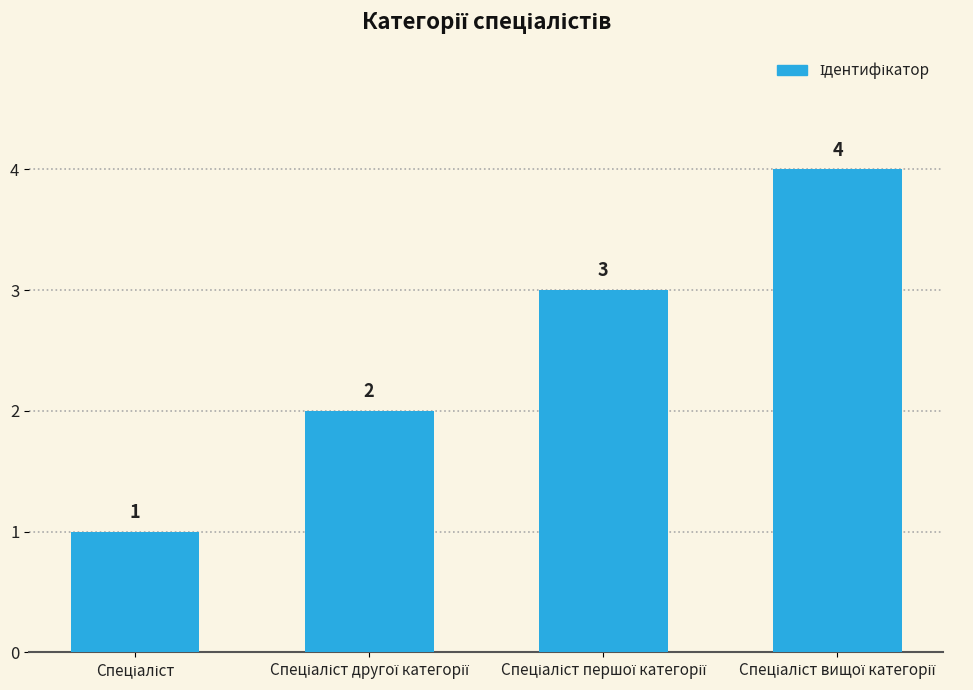

How many bars are there in total?

4